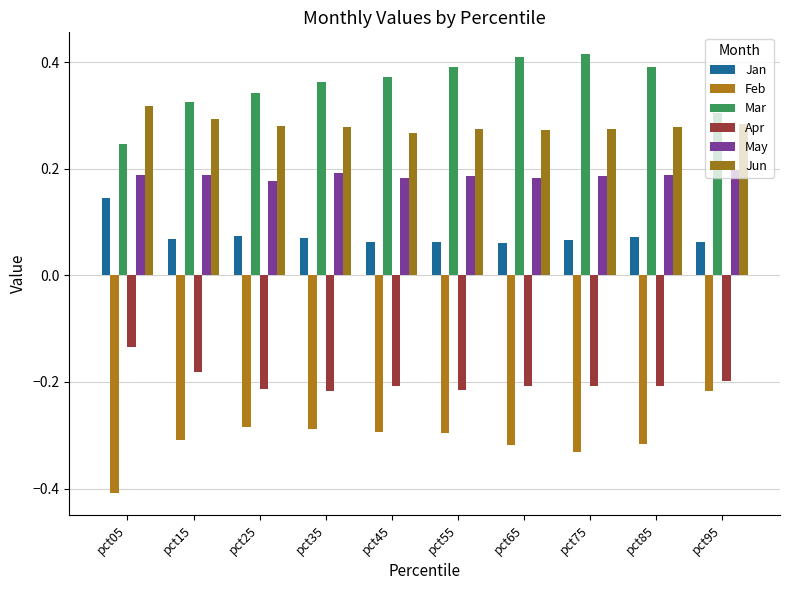

Which series has the largest range (max minus min)?

Feb